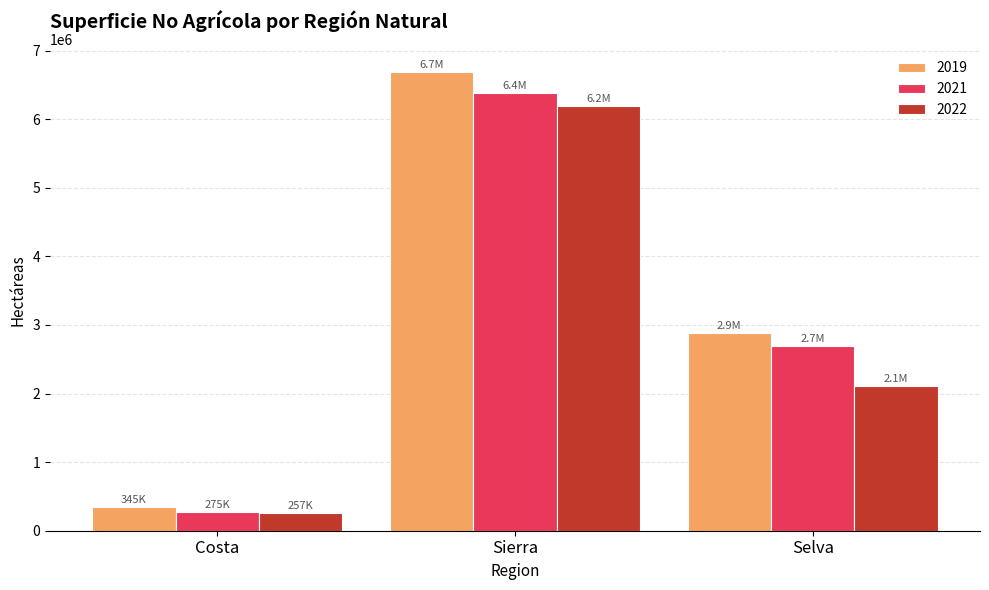

The 2022 series shows 256936.2 at Costa. True or false?

True